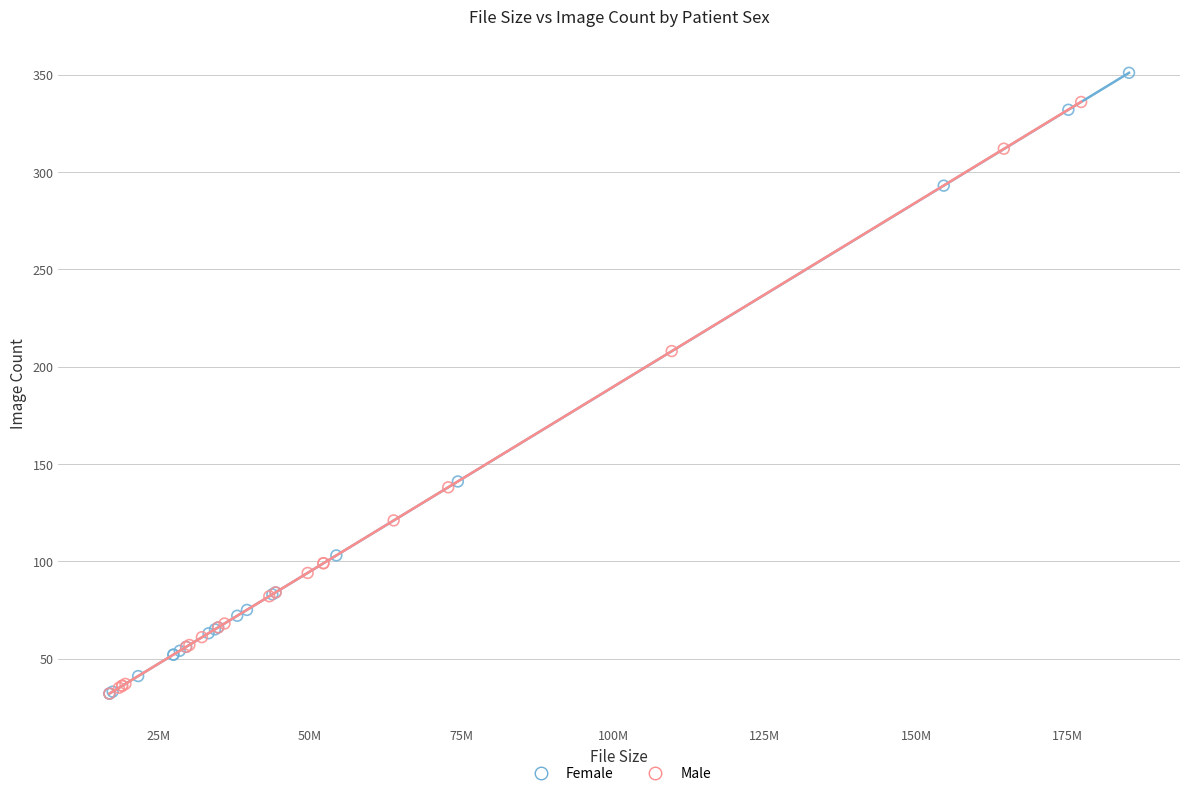

Which series contains the highest Y value?

Female